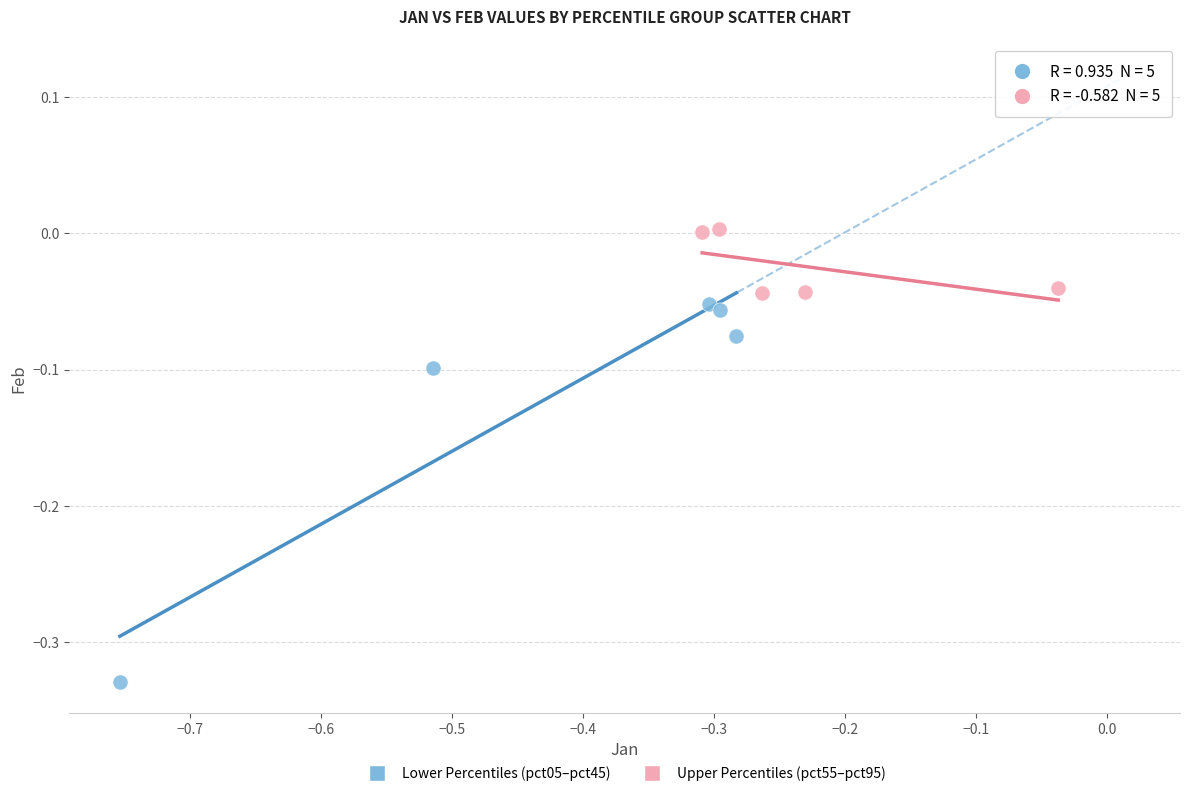

Which series contains the highest Y value?

Upper Percentiles (pct55–pct95)